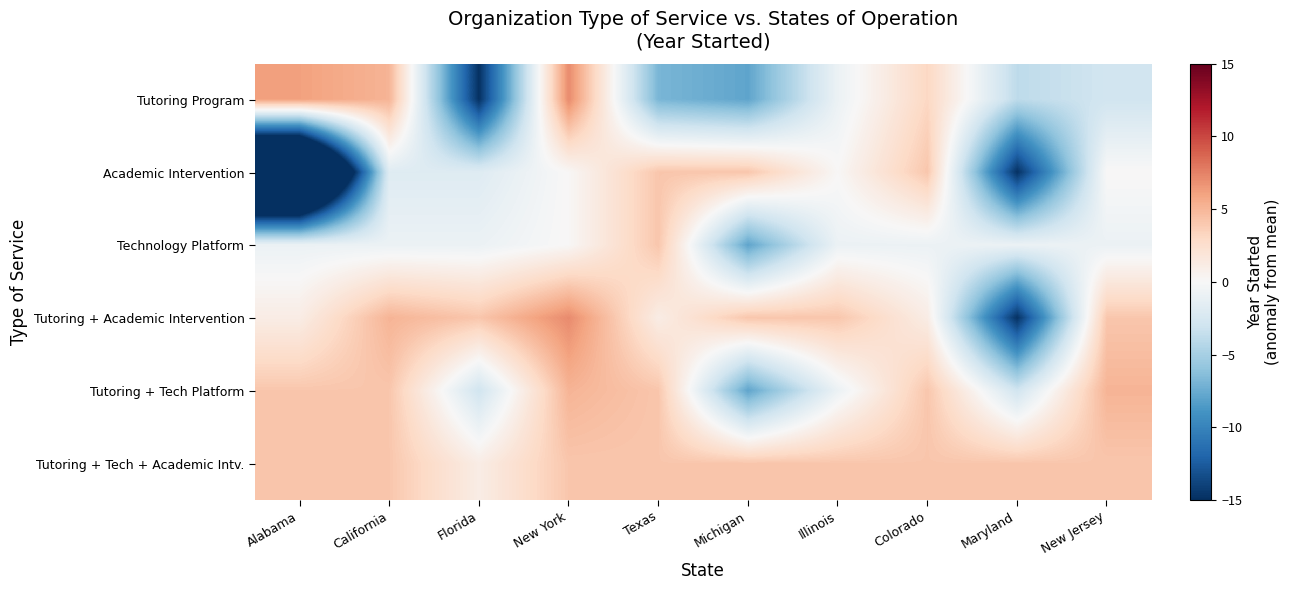

At which category is the sum across all series the highest?

New York